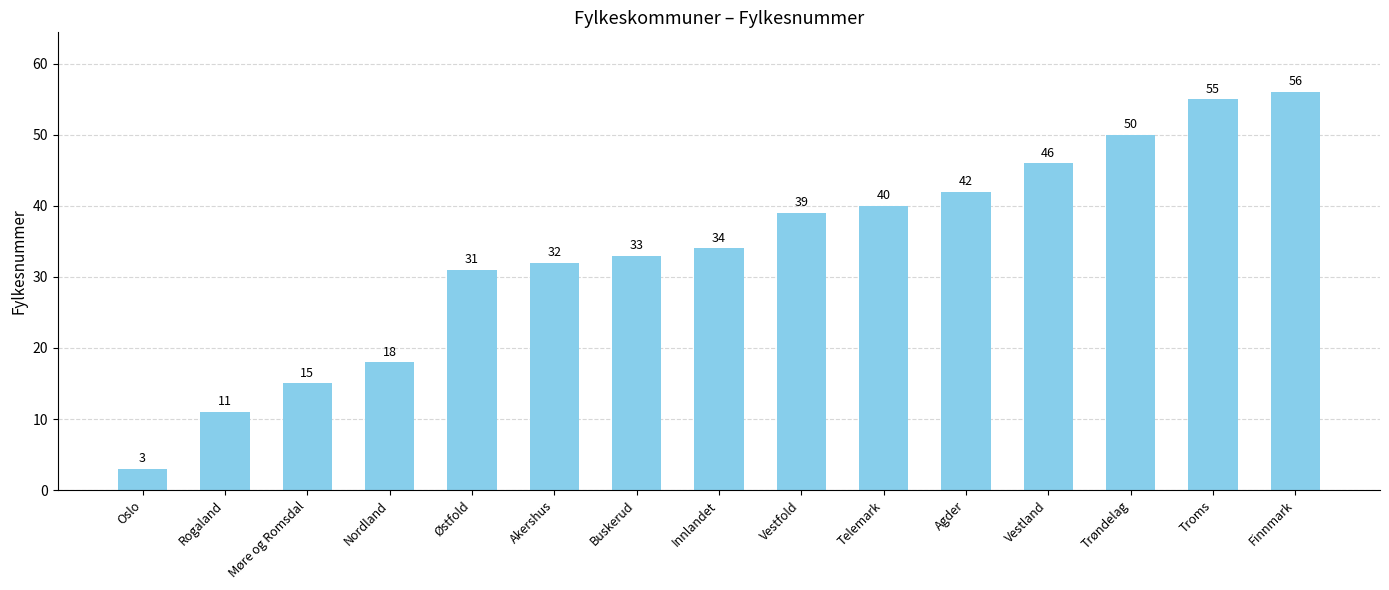

What is the ratio of the value at Vestland to the value at Østfold?

1.5